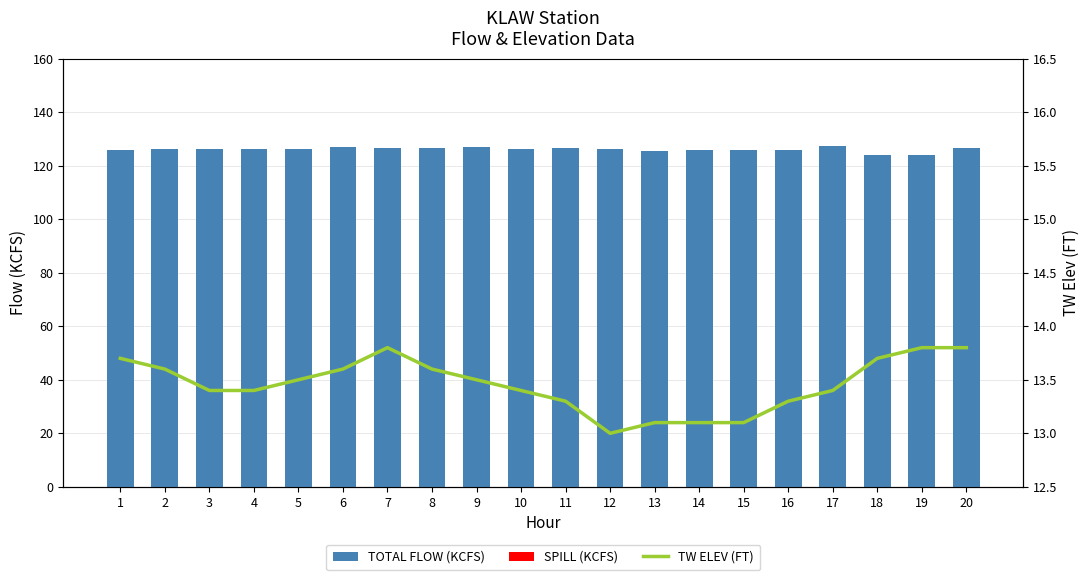

Which has a higher value, 19 or 20?

20